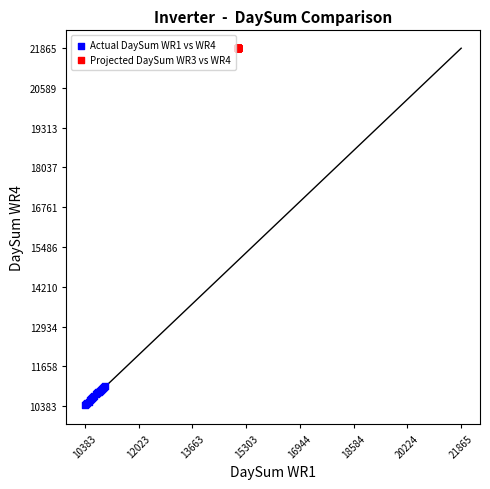

Which series contains the lowest Y value?

Actual DaySum WR1 vs WR4